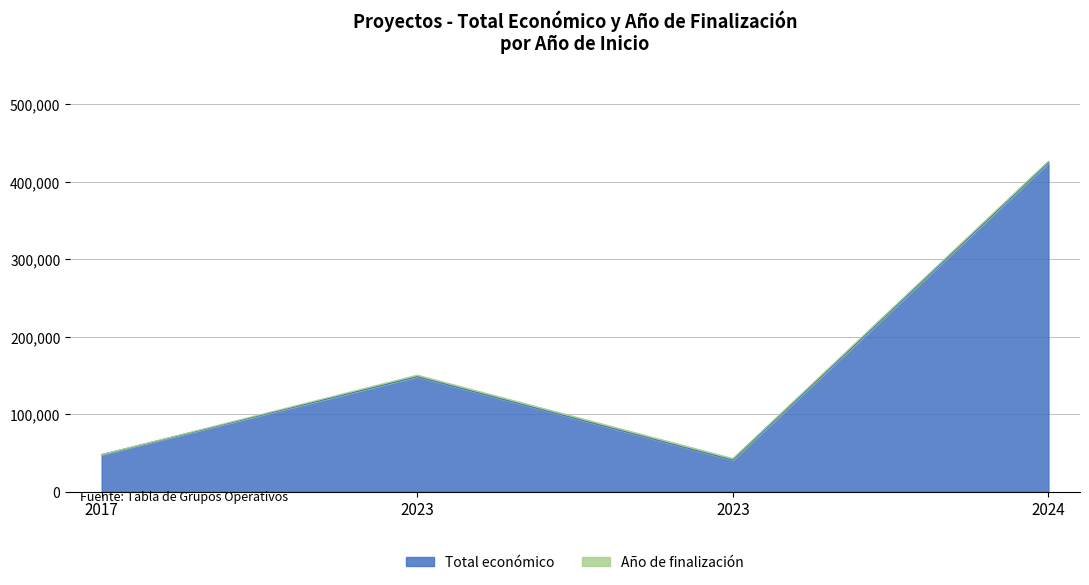

What is the ratio of the value at 2023 to the value at 2024?

0.1